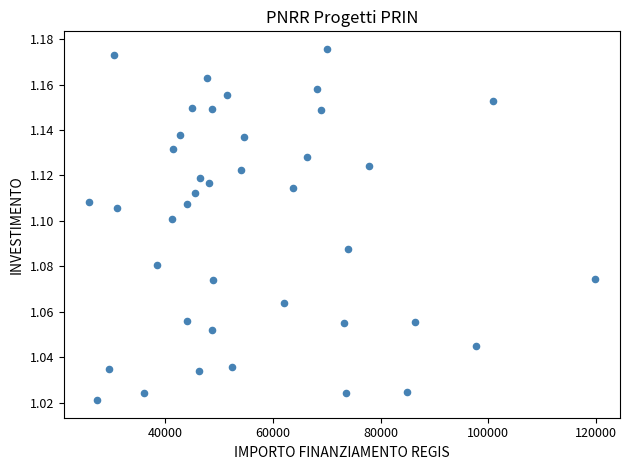

What is the range of X values (max minus min)?

93941.0